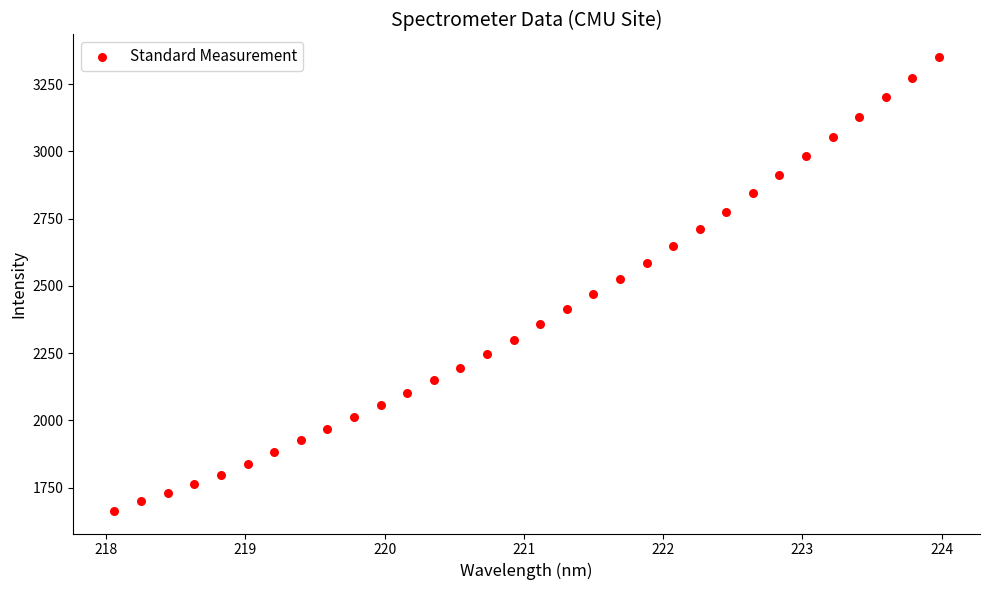

What is the range of X values (max minus min)?

5.9